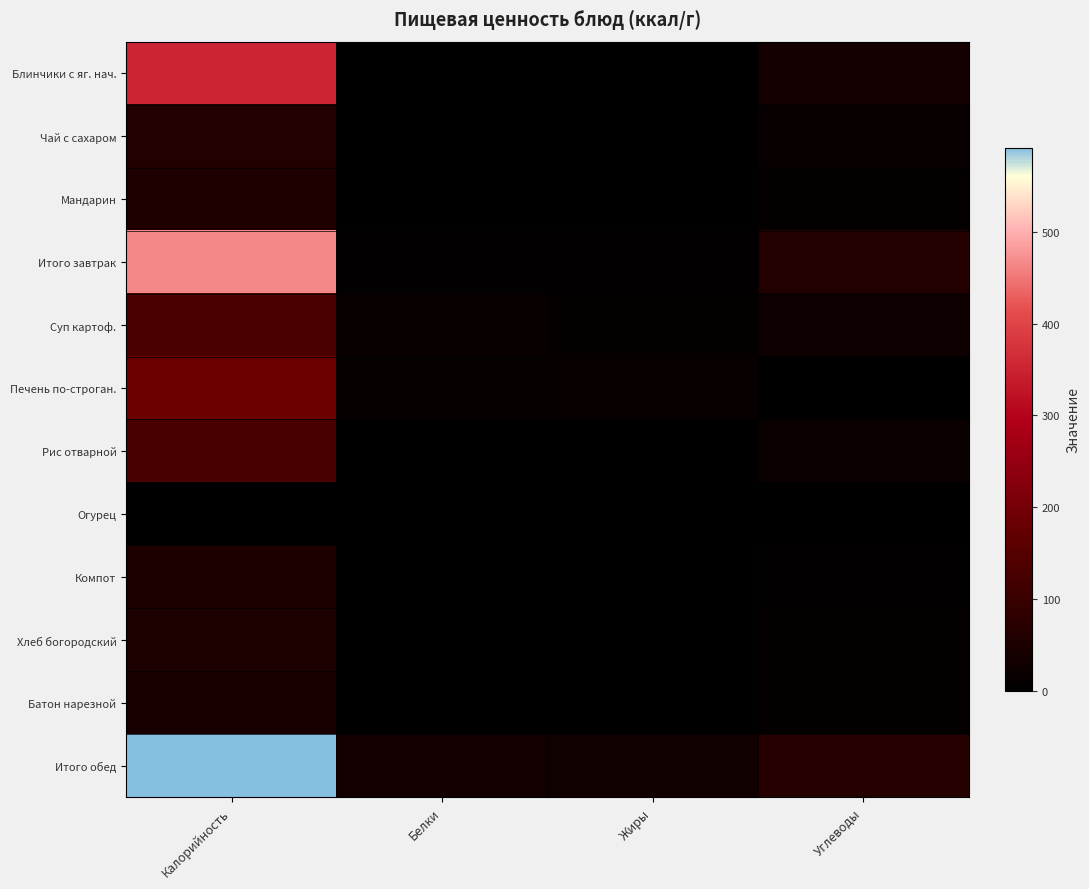

Reading right to left, list all the values displayed in this chart.

Блинчики с яг. нач.: Углеводы=36.0	Жиры=3.6	Белки=3.8	Калорийность=353.0
Чай с сахаром: Углеводы=15.0	Жиры=0.1	Белки=0.3	Калорийность=58.0
Мандарин: Углеводы=10.0	Жиры=3.0	Белки=2.0	Калорийность=55.1
Итого завтрак: Углеводы=61.0	Жиры=6.7	Белки=6.1	Калорийность=466.1
Суп картоф.: Углеводы=26.0	Жиры=10.0	Белки=14.0	Калорийность=130.0
Печень по-строган.: Углеводы=1.7	Жиры=14.0	Белки=13.4	Калорийность=187.0
Рис отварной: Углеводы=18.5	Жиры=4.6	Белки=2.5	Калорийность=125.3
Огурец: Углеводы=0.2	Жиры=0.0	Белки=0.1	Калорийность=4.0
Компот: Углеводы=5.0	Жиры=0.3	Белки=0.5	Калорийность=49.0
Хлеб богородский: Углеводы=8.3	Жиры=0.3	Белки=1.6	Калорийность=52.0
Батон нарезной: Углеводы=9.0	Жиры=0.0	Белки=2.0	Калорийность=44.0
Итого обед: Углеводы=68.8	Жиры=29.2	Белки=34.2	Калорийность=591.3